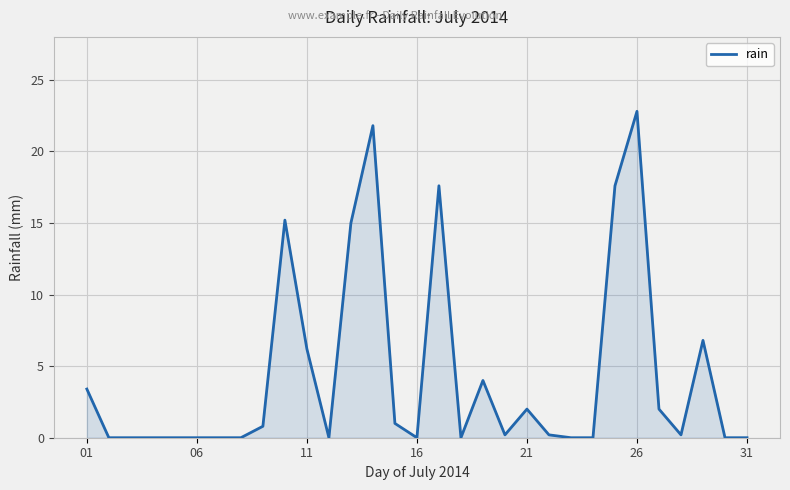

What is the greatest value displayed?

22.8